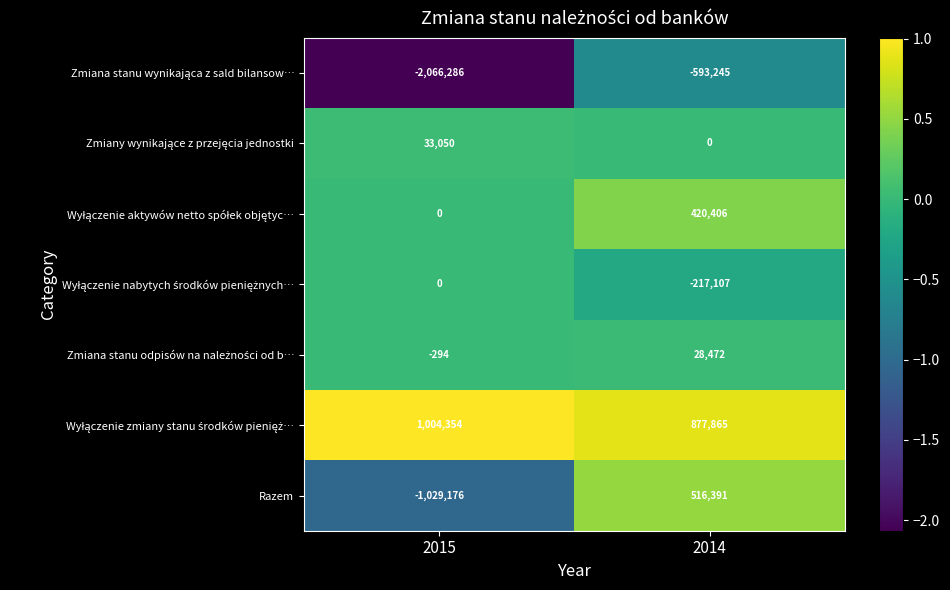

What is the total value across all series at 2014?

1032782